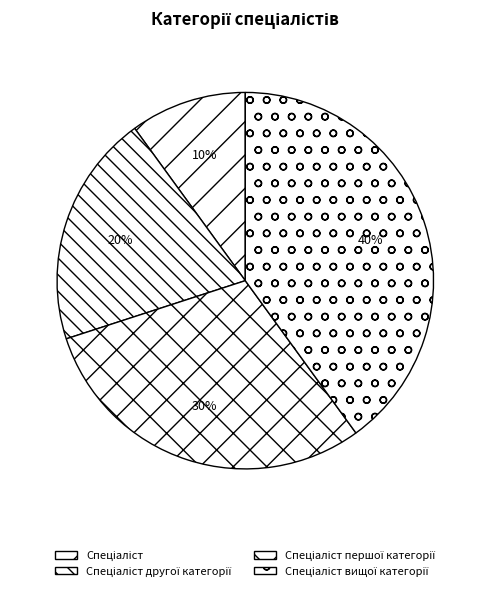

What is the smallest slice in the pie chart?

Спеціаліст